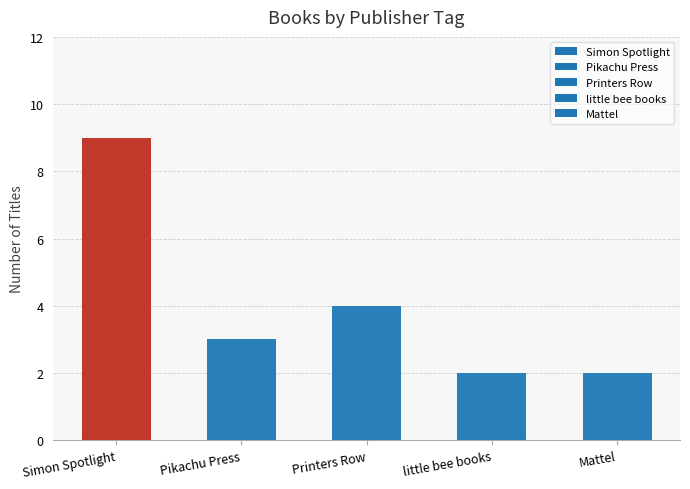

What is the difference between the maximum and minimum values?

7